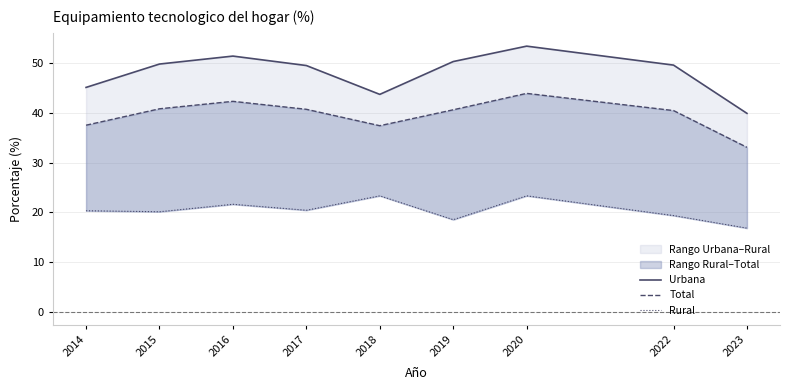

Reading left to right, what are all the values shown in this chart?

Urbana: 45.1	49.8	51.4	49.5	43.7	50.3	53.4	49.6	39.9
Total: 37.5	40.8	42.3	40.7	37.4	40.6	43.9	40.4	33.1
Rural: 20.3	20.1	21.6	20.4	23.3	18.5	23.3	19.3	16.8